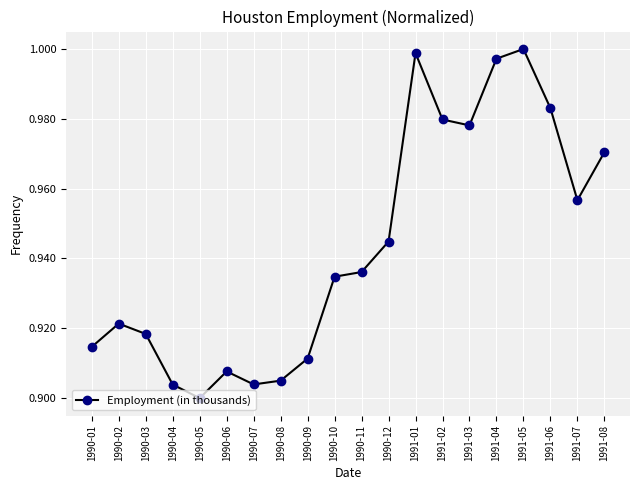

Where is the first local minimum?

1990-05